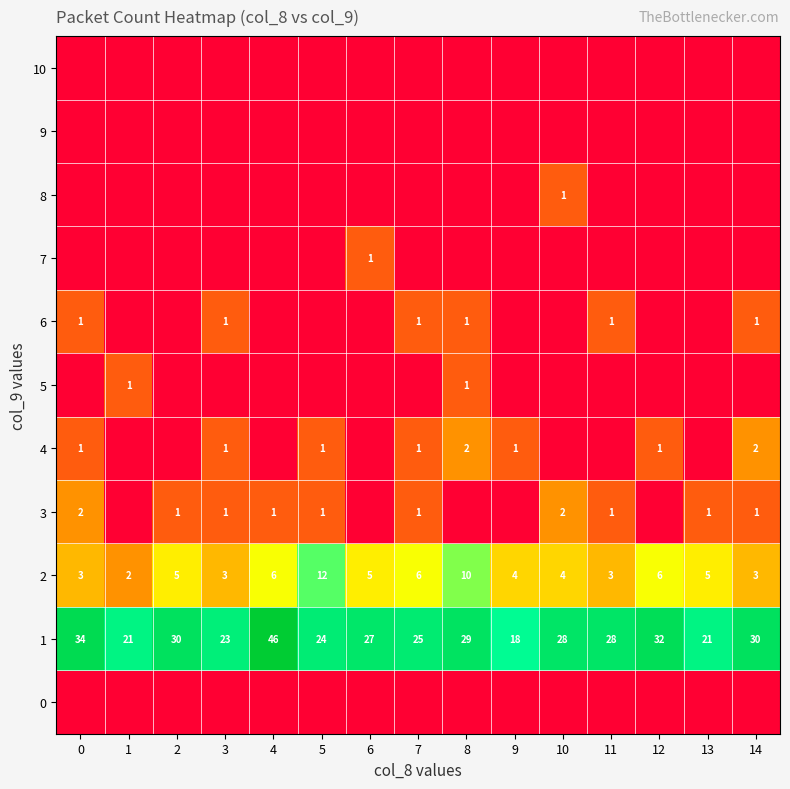

Is it true that 5 equals 0.0 at 10?

True